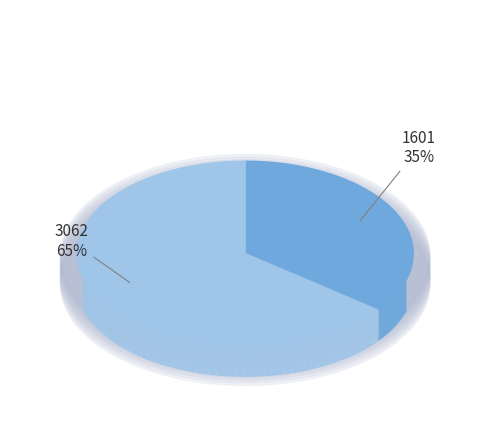

To the nearest percent, what percentage of the pie is 1601?

35%